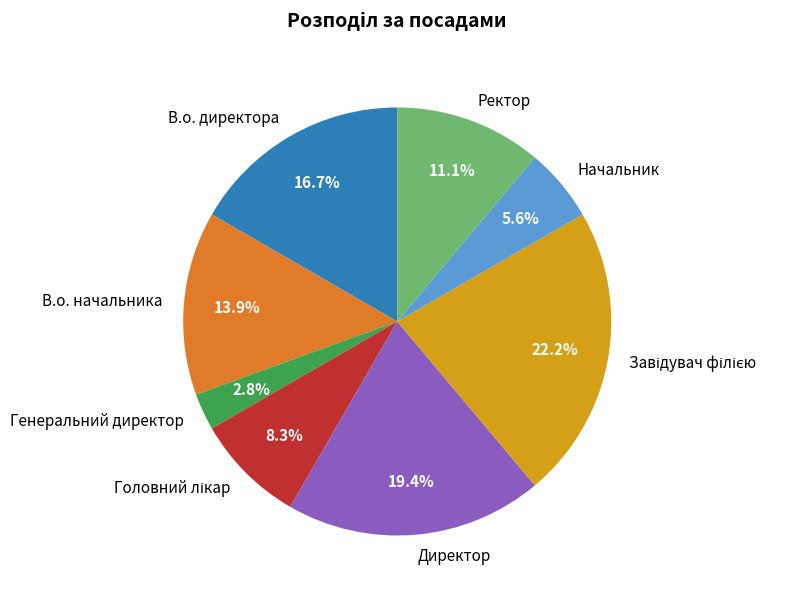

Which has a higher value, Директор or В.о. директора?

Директор